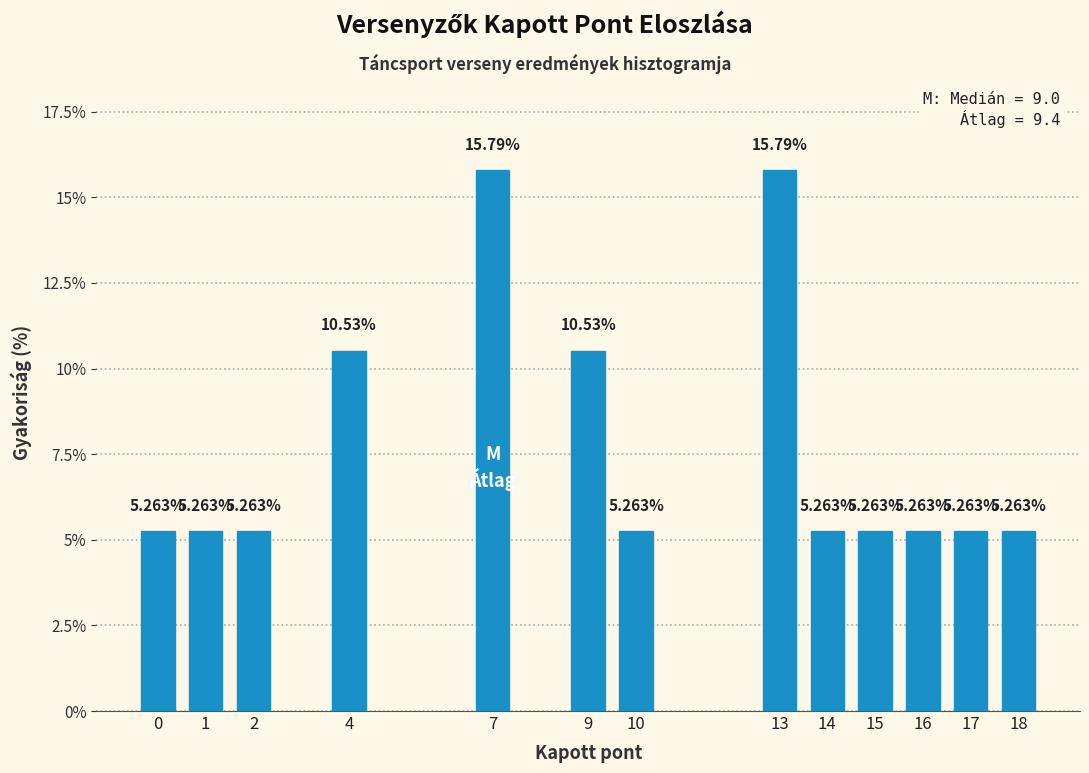

What is the change in value from 2 to 4?

+5.3